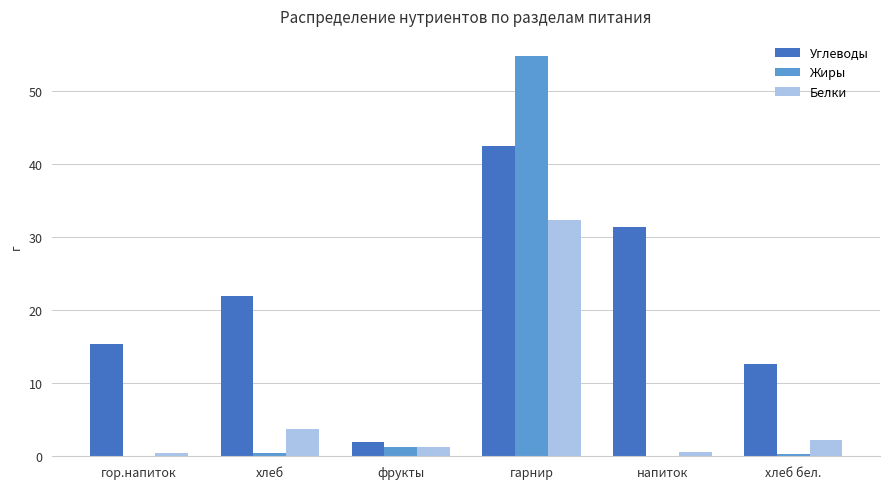

Is the value of Жиры at гор.напиток greater than the value of Белки at фрукты?

No